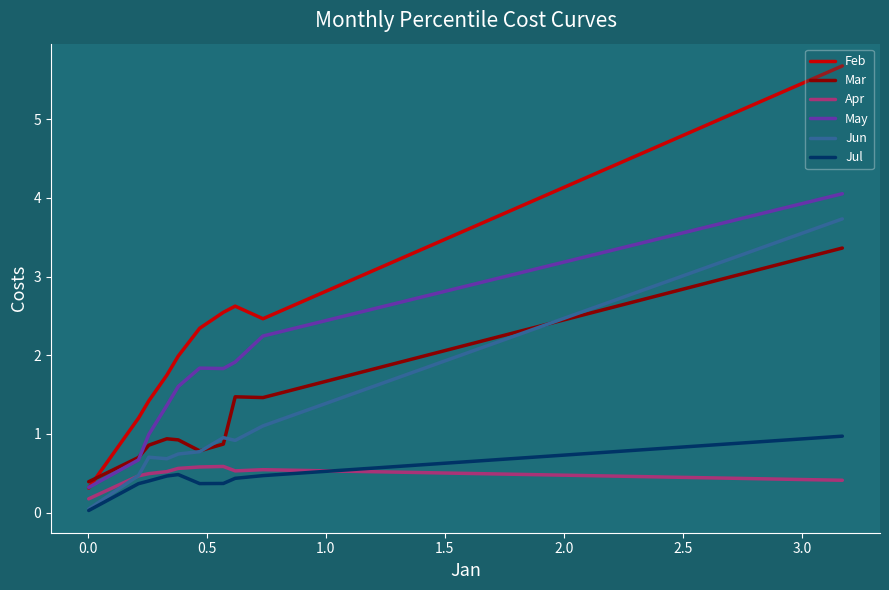

Which series has the largest total across all categories?

Feb